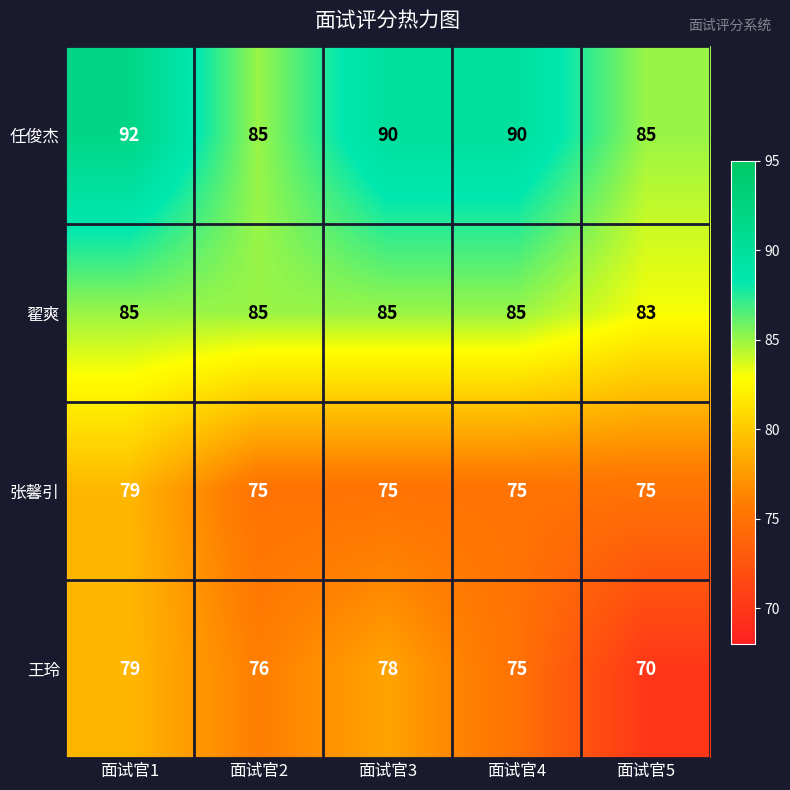

At which category is the sum across all series the highest?

面试官1